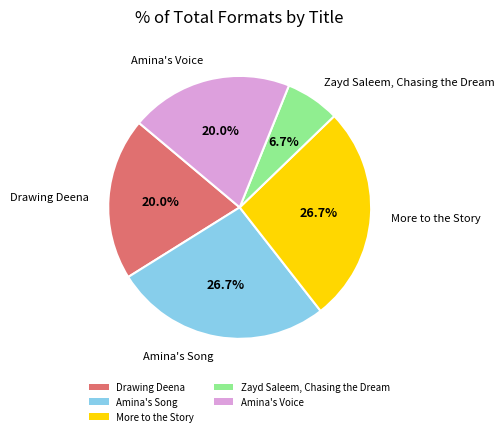

What percentage is the More to the Story slice, to the nearest percent?

27%